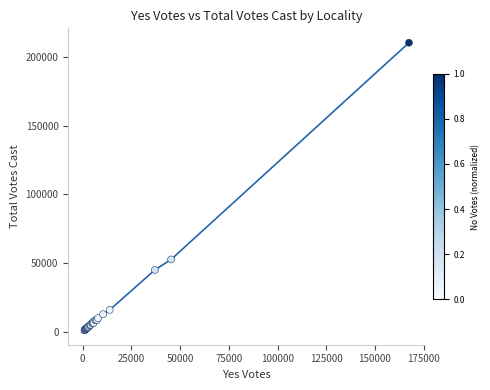

What Y value in the scatter plot is closest to 105751?

52783